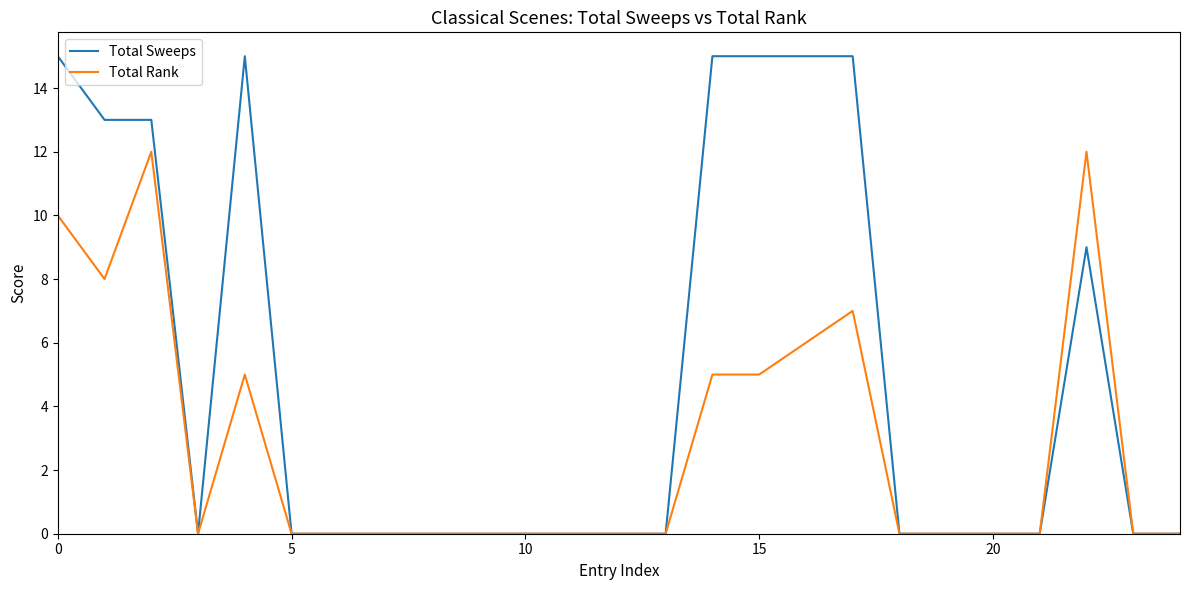

Which series has the largest range (max minus min)?

Total Sweeps